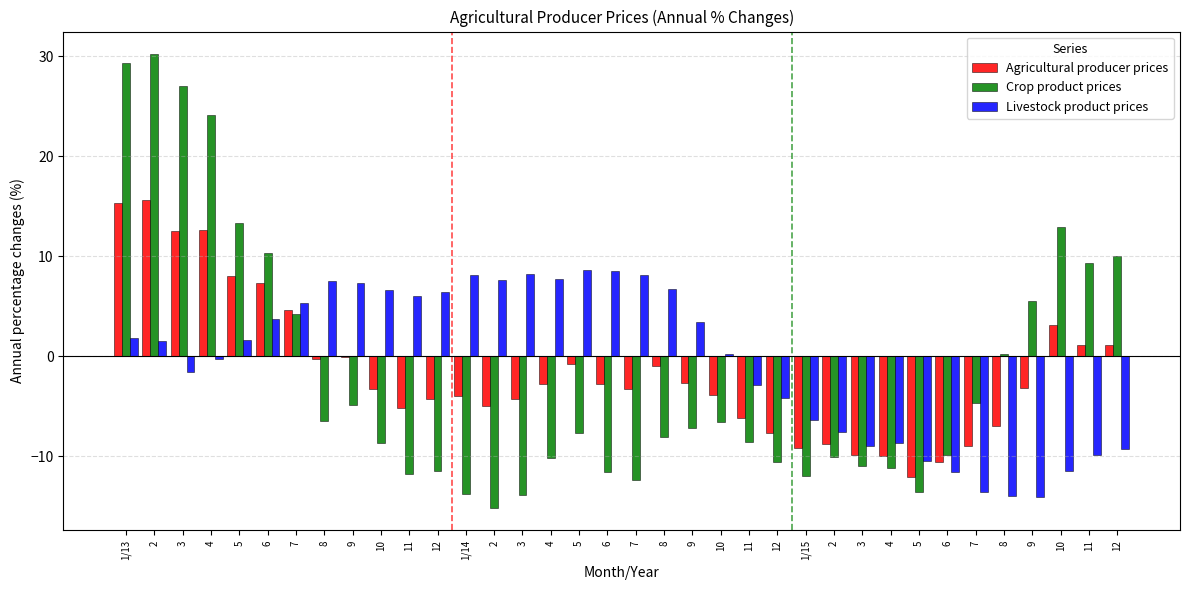

What are all the series names shown in the legend?

Agricultural producer prices, Crop product prices, Livestock product prices